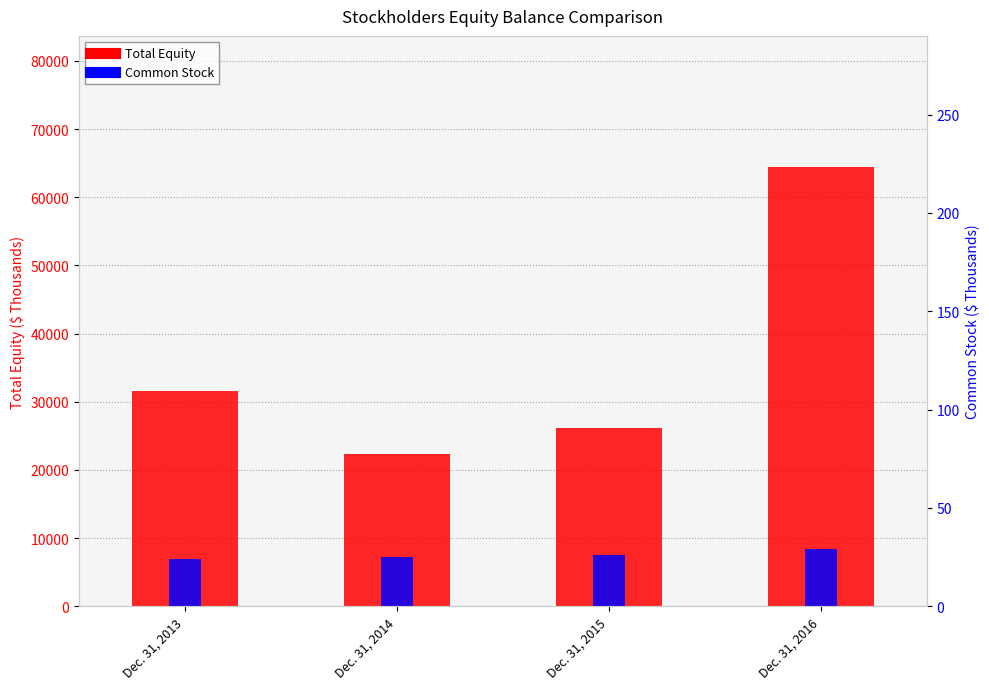

What is the sum of the Common Stock values at Dec. 31, 2016 and Dec. 31, 2013?

53